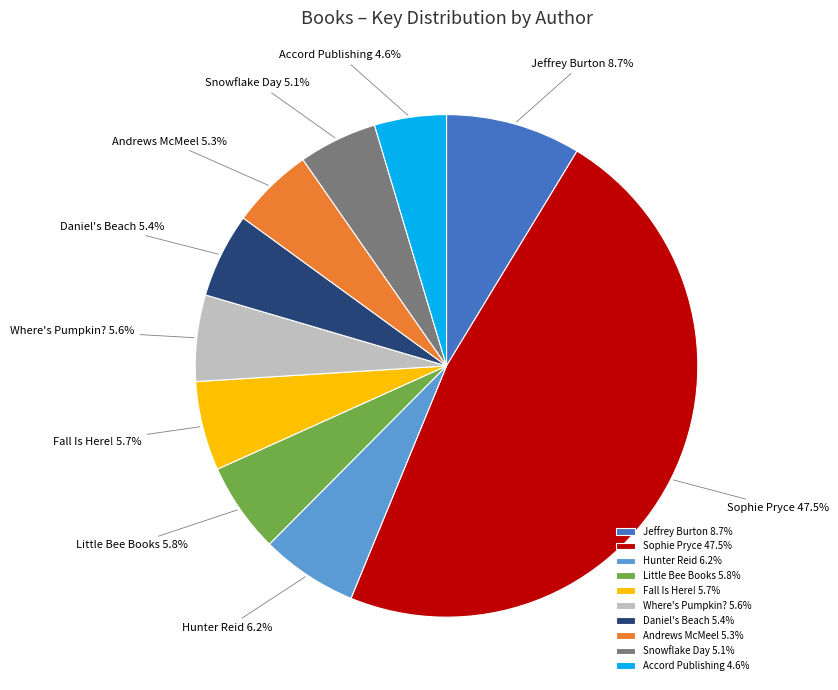

How much of the chart is everything except Accord Publishing?

95.4%